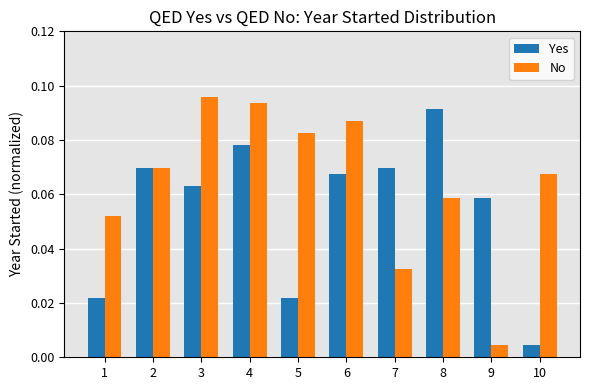

What are all the series names shown in the legend?

Yes, No